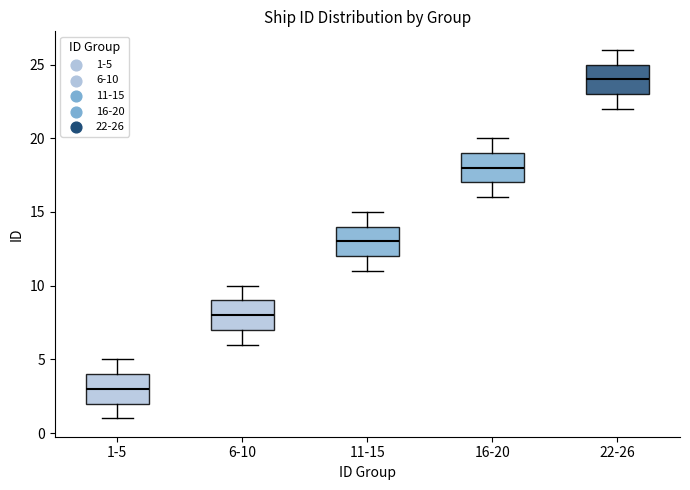

Reading left to right, read every box against the y-axis: the position of its median line, the range the box covers, and the ends of its whiskers. The values are not printed on the chart, so give them approximately, as read against the axis.

1-5: median 3, box 2 to 4, whiskers 1 to 5
6-10: median 8, box 7 to 9, whiskers 6 to 10
11-15: median 13, box 12 to 14, whiskers 11 to 15
16-20: median 18, box 17 to 19, whiskers 16 to 20
22-26: median 24, box 23 to 25, whiskers 22 to 26